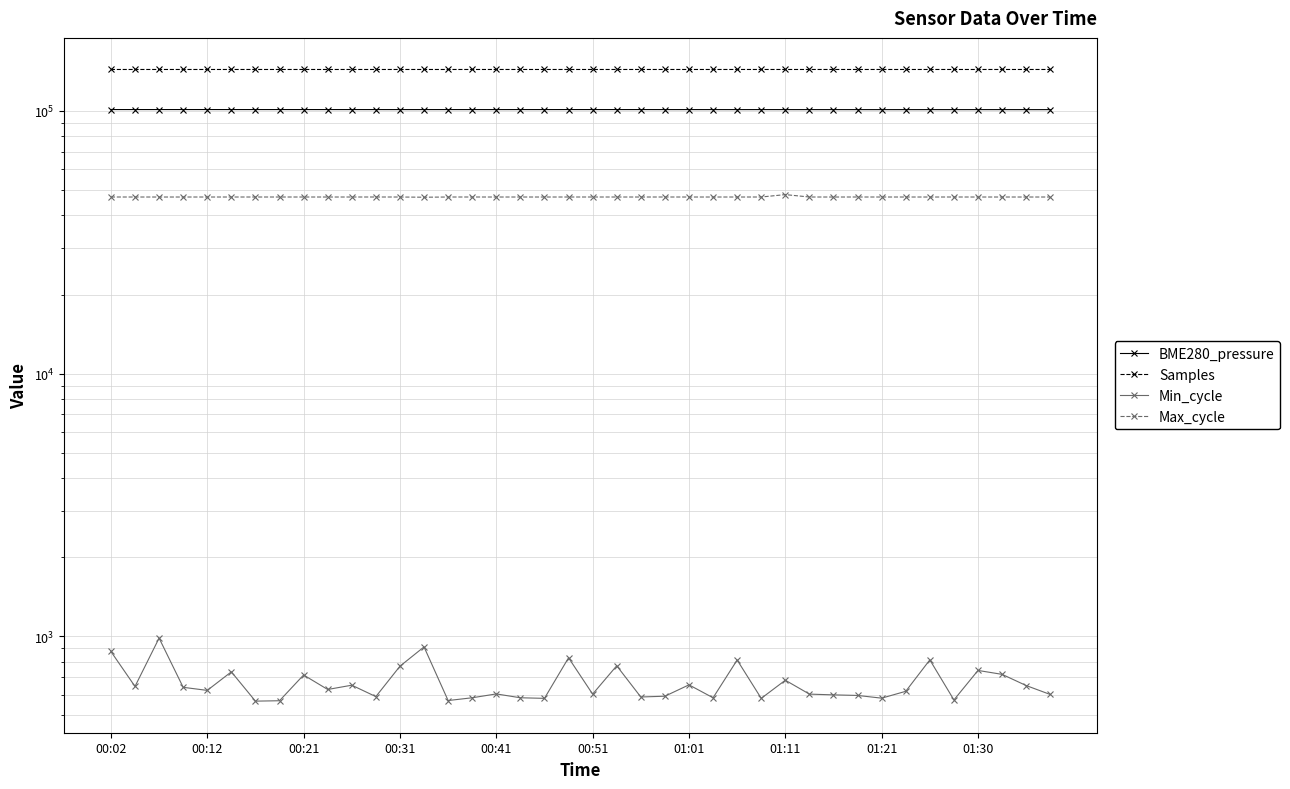

What is the lowest value of the Max_cycle series?

46920.0